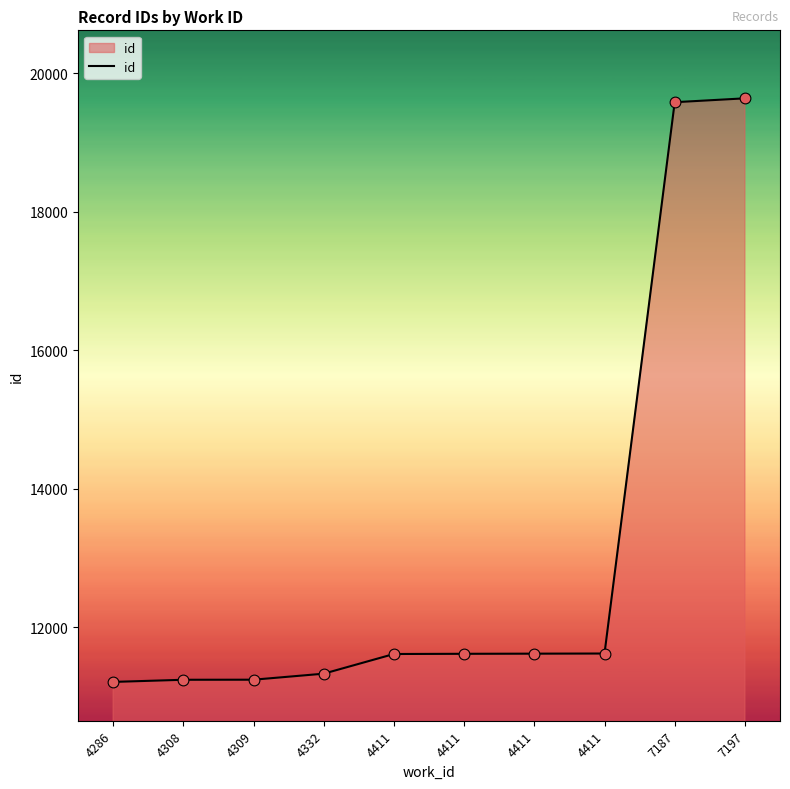

Does the chart have visible grid lines?

No